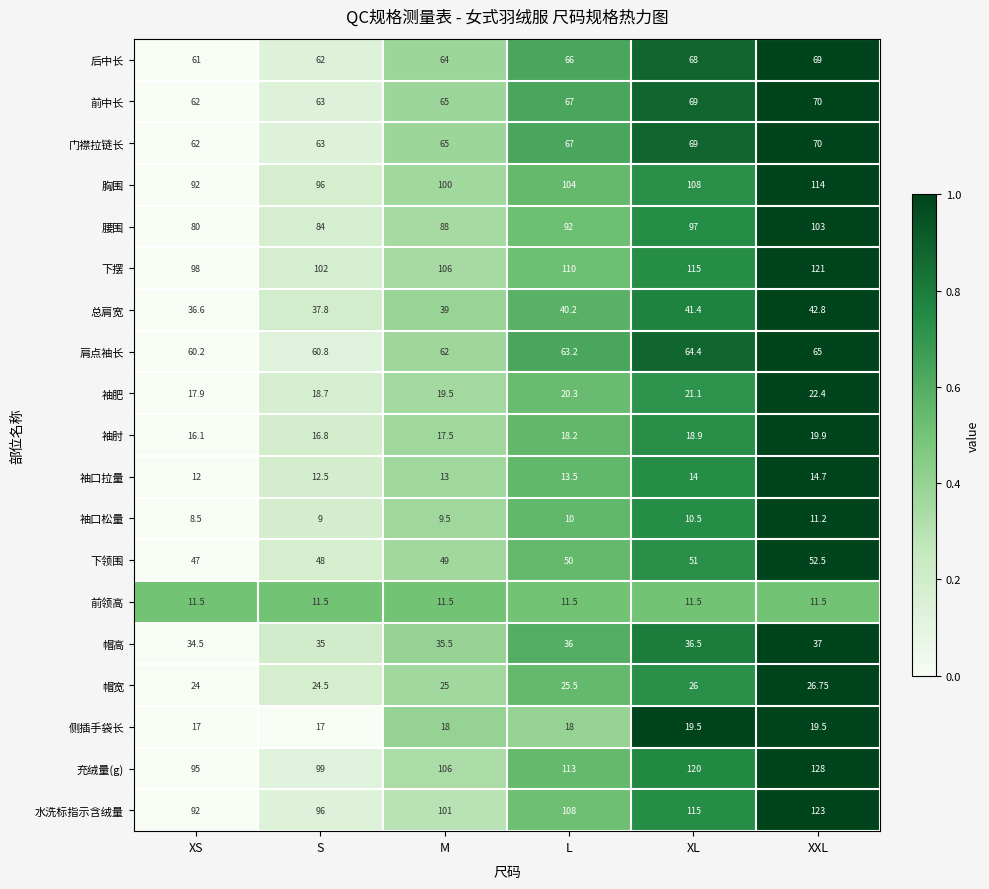

Which category has the highest value in the 袖肘 series?

XXL